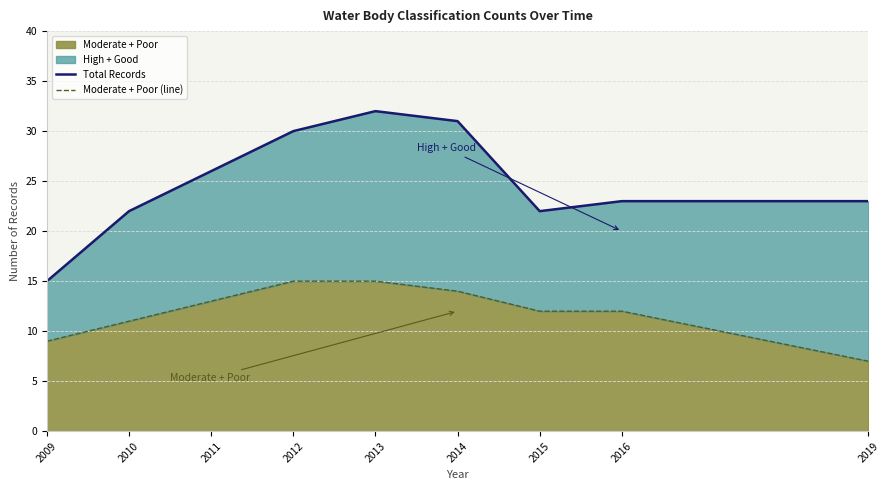

True or false: Moderate + Poor has a value of 13 at 2011.

True